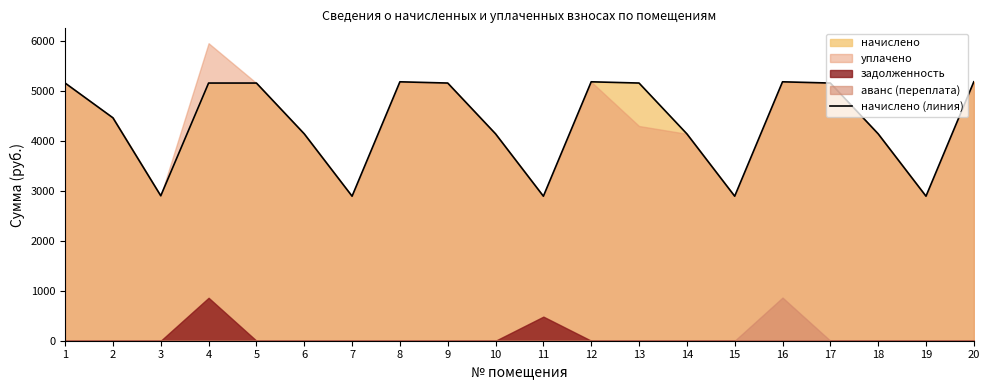

What is the ratio of the value at 4 to the value at 5?

1.0